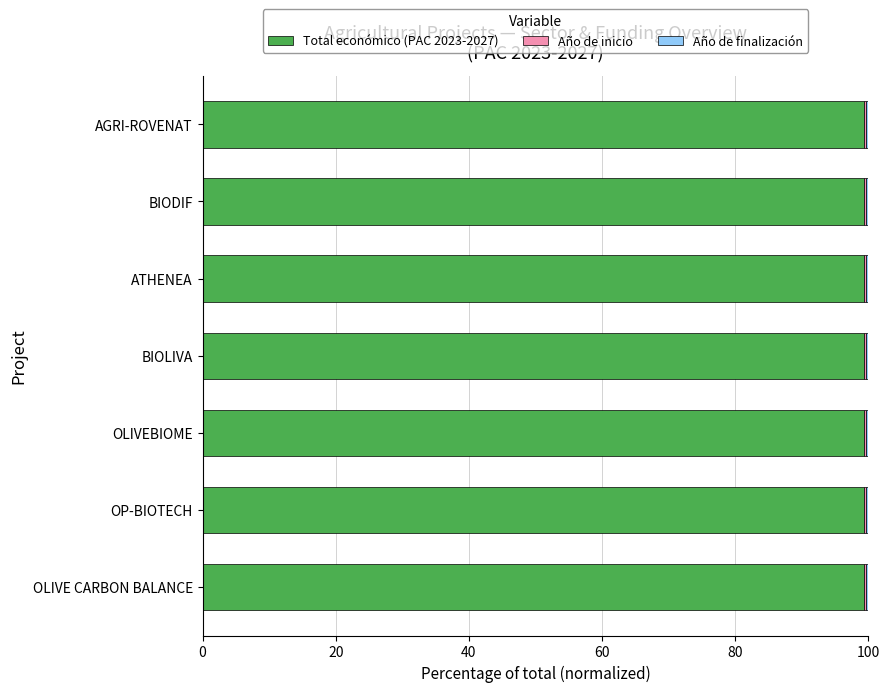

What is the maximum value for Total económico (PAC 2023-2027)?

99.3